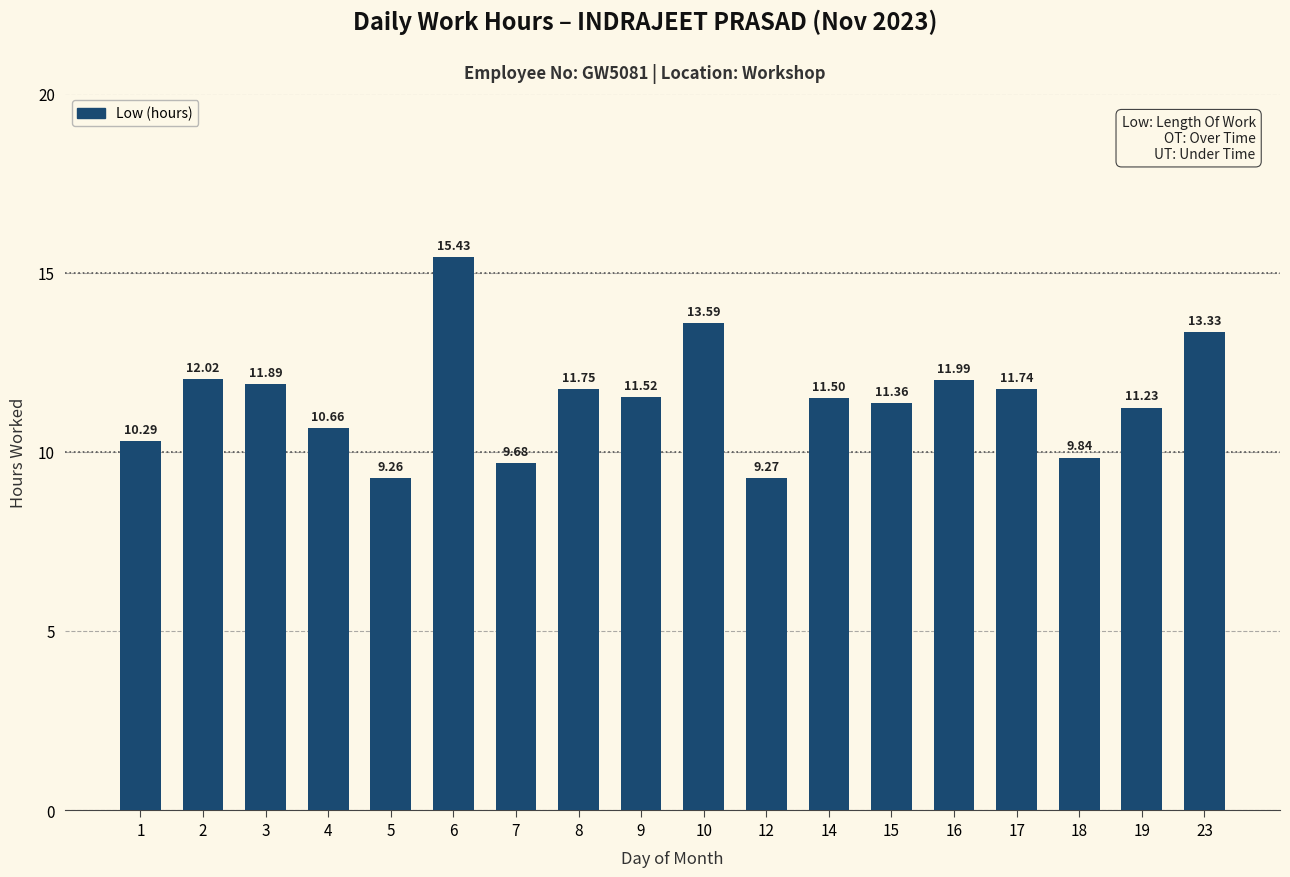

Rank the categories by value from highest to lowest.

6, 10, 23, 2, 16, 3, 8, 17, 9, 14, 15, 19, 4, 1, 18, 7, 12, 5